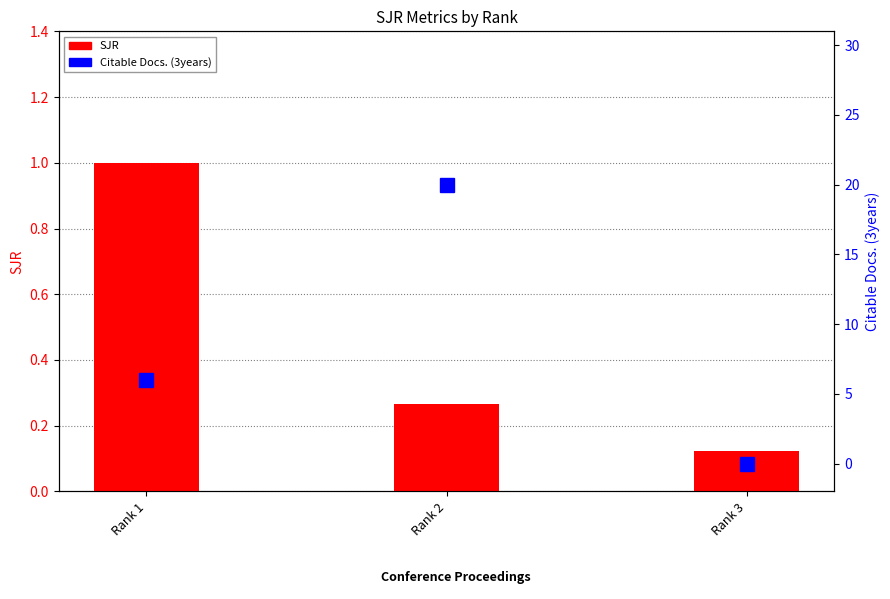

Rank the series at Rank 1 from highest to lowest value.

Citable Docs. (3years), SJR